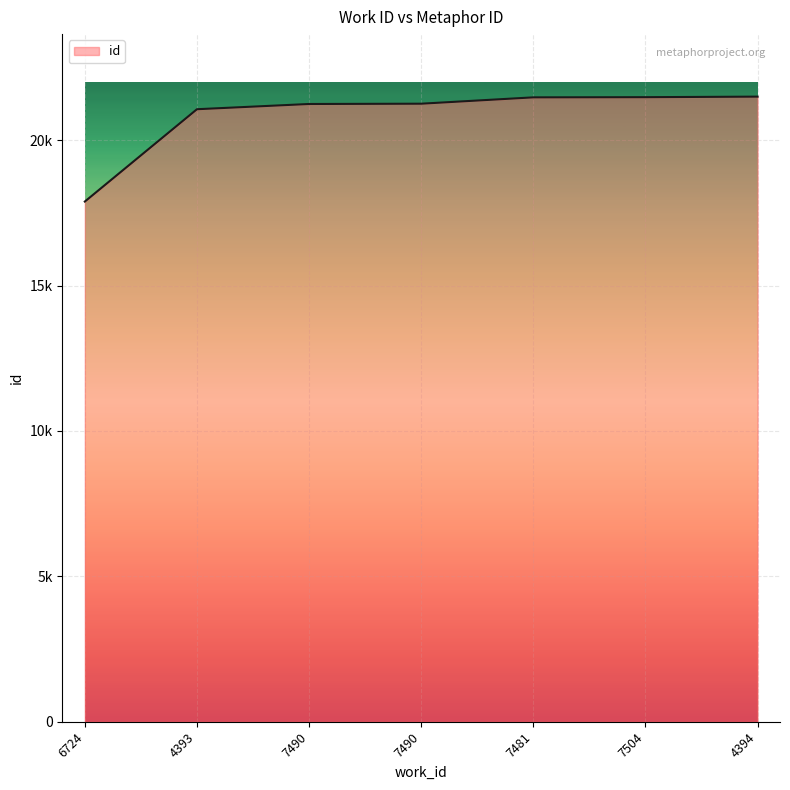

Does the chart have visible grid lines?

Yes